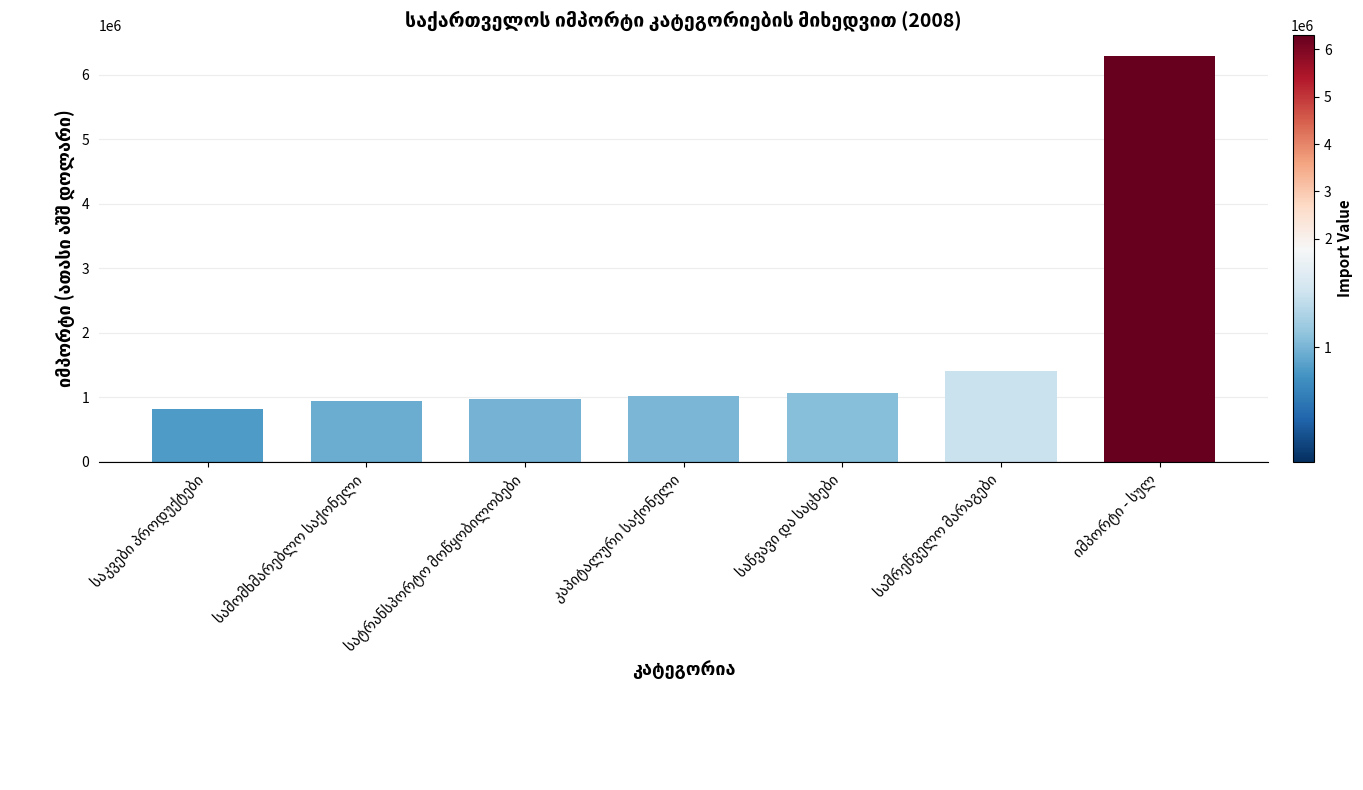

What is the sum of all values?

12539172.7